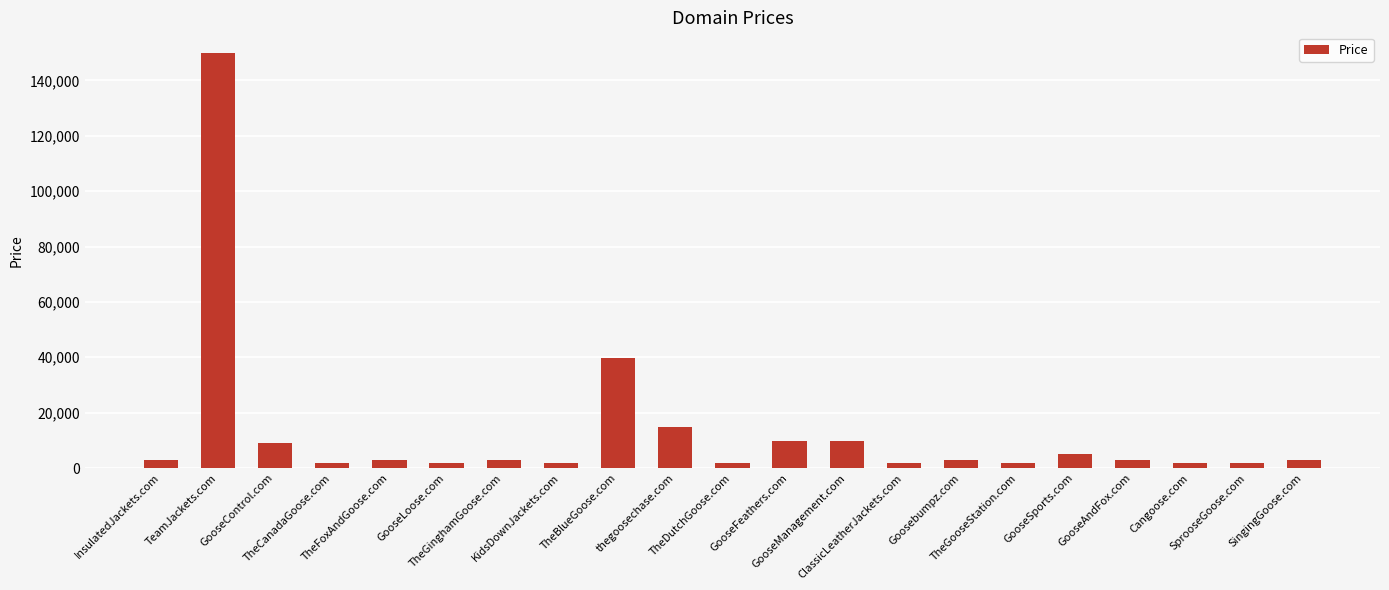

What is the minimum value shown in the chart?

1888